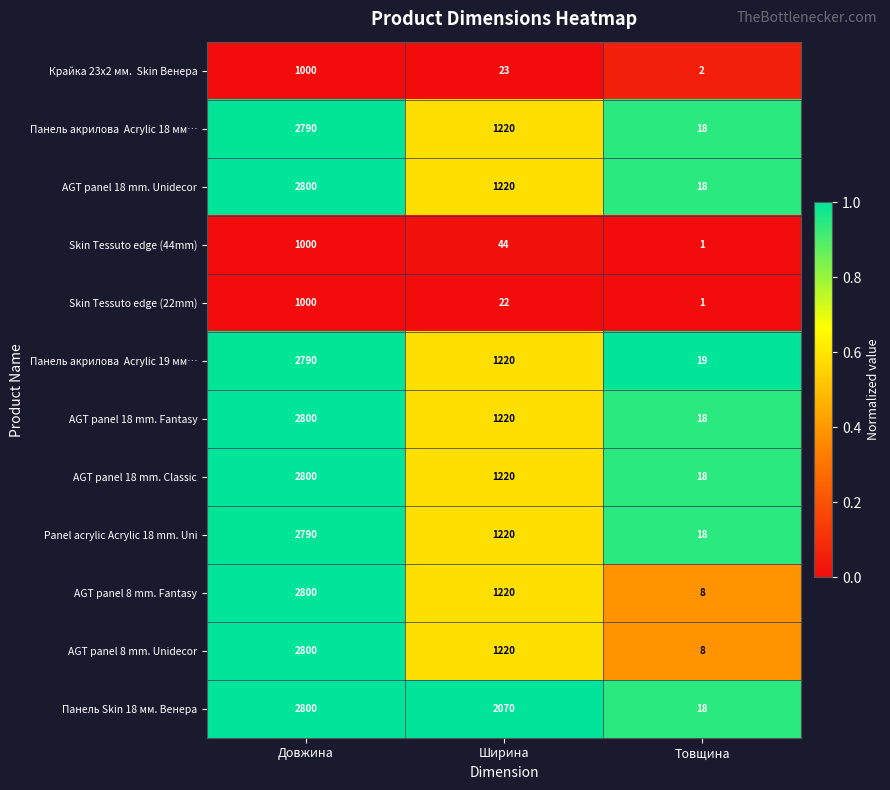

How many distinct data groups are displayed?

12